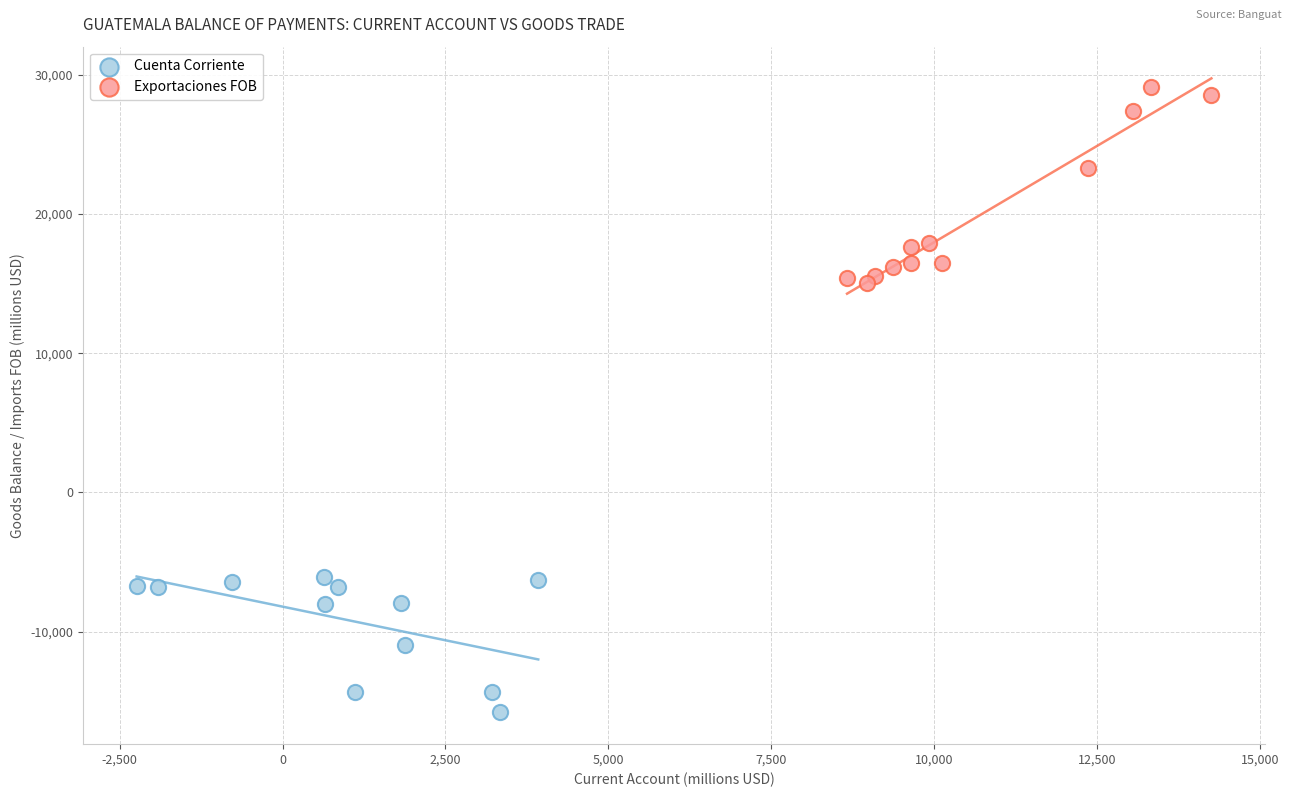

Which series contains the highest Y value?

Exportaciones FOB